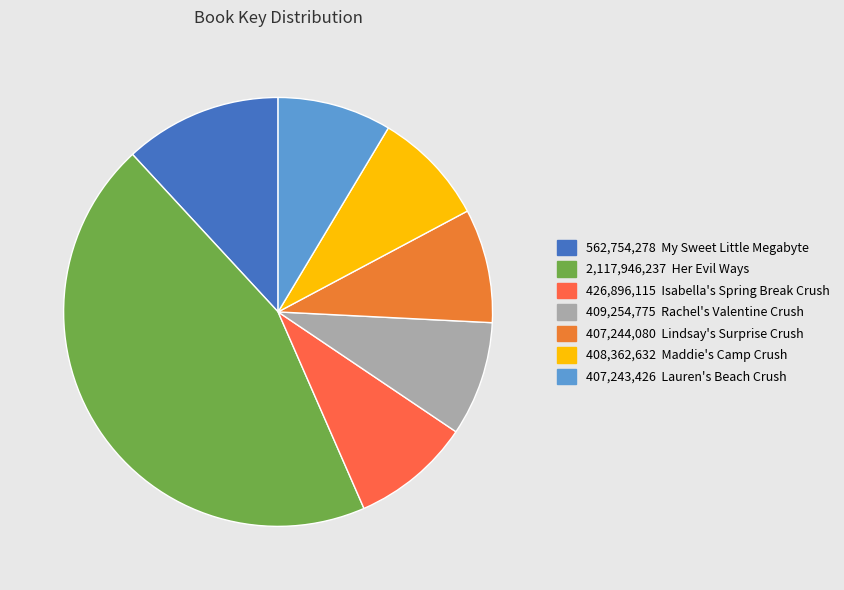

How many slices are in this pie chart?

7